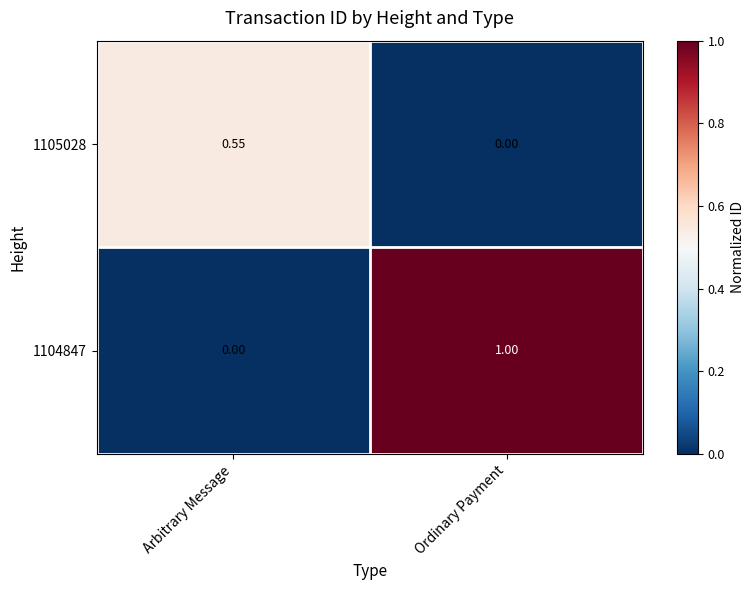

At which category is the sum across all series the highest?

Ordinary Payment